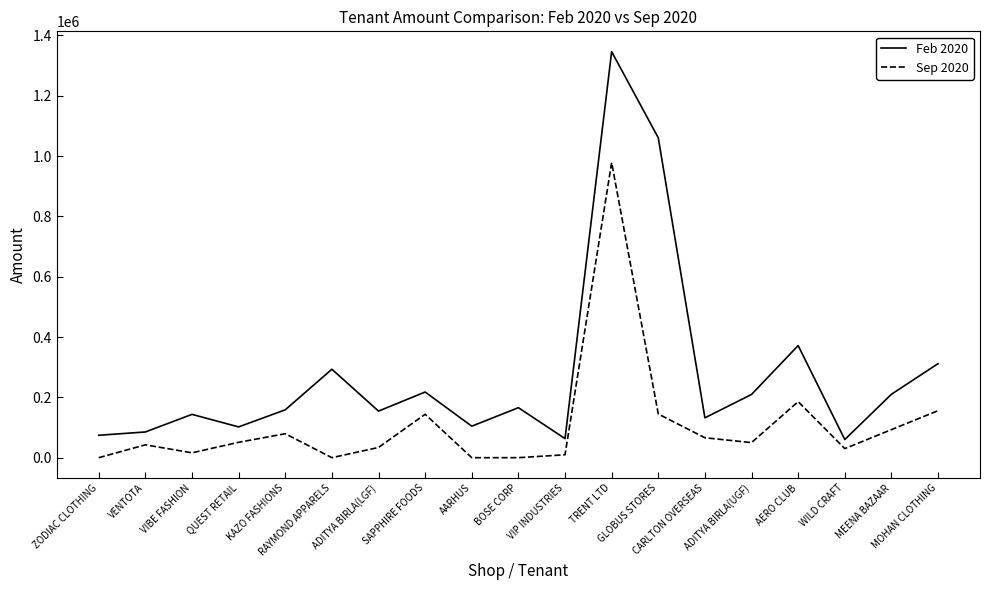

True or false: Sep 2020 and Feb 2020 intersect in this chart.

False